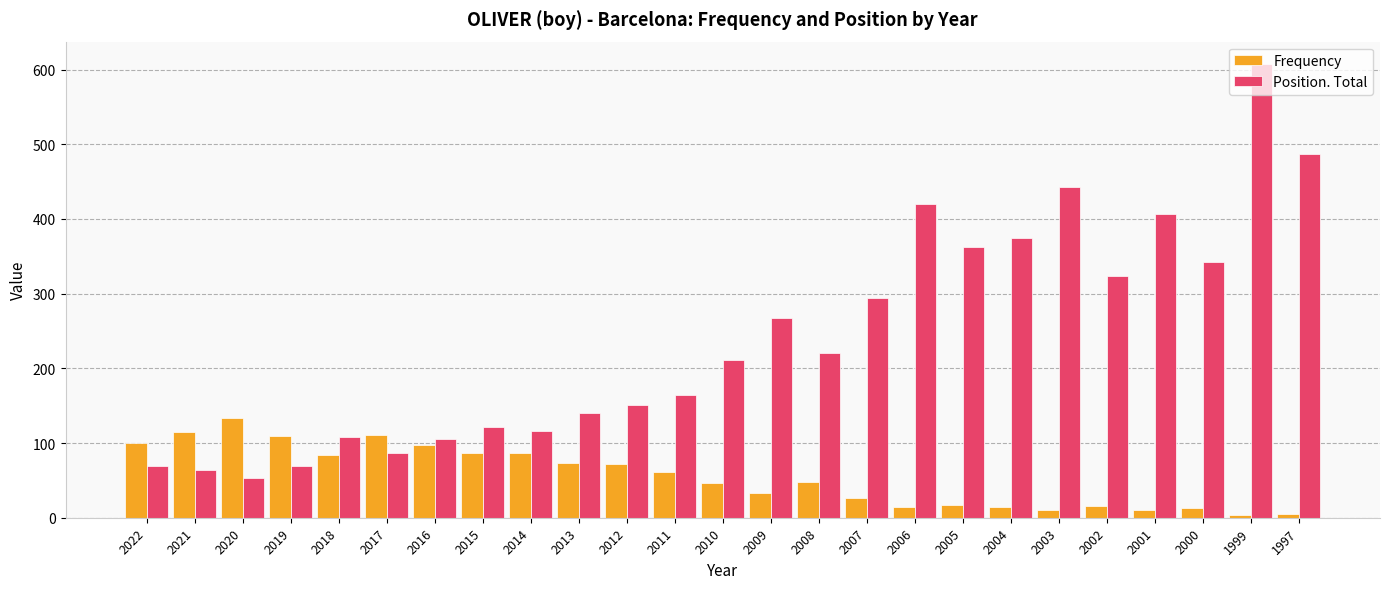

Rank the series at 1997 from lowest to highest value.

Frequency, Position. Total